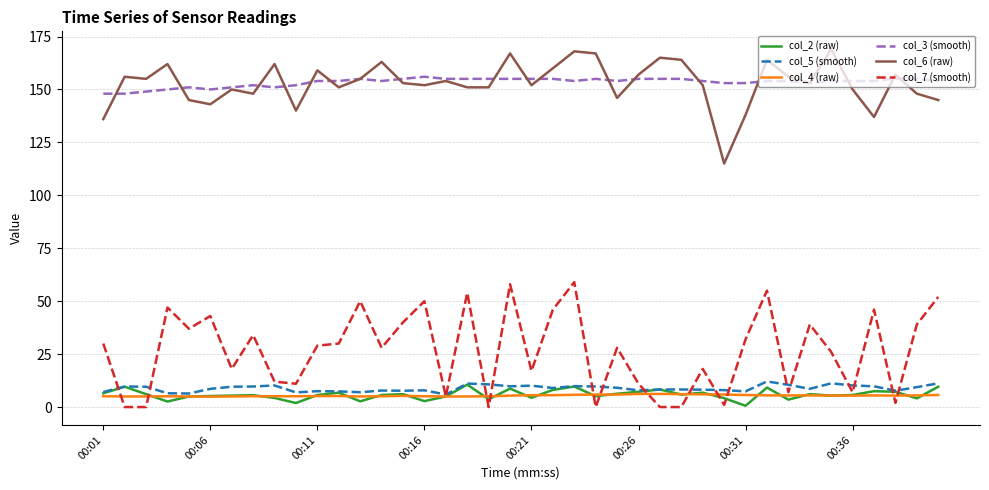

What is the maximum value shown in the chart?

169.0